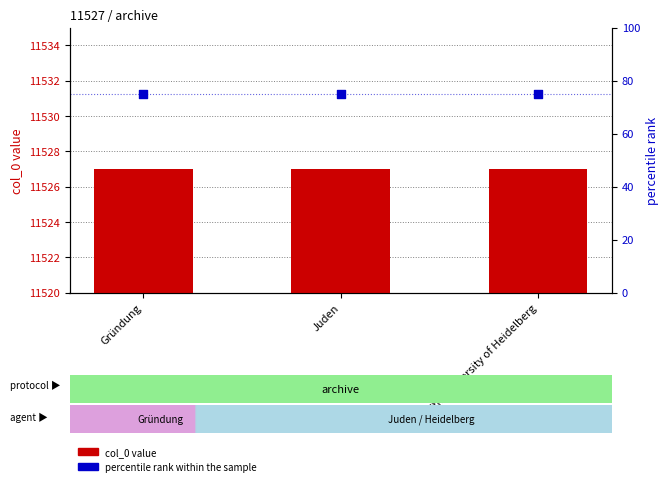

What is the total value across all series at Juden?

11602